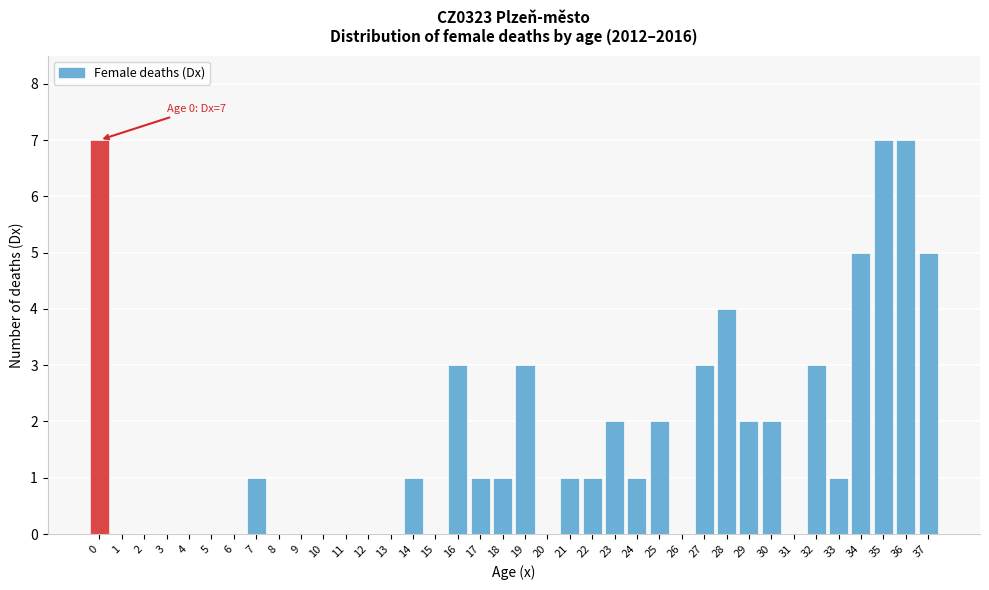

What value does the data have at 37?

5